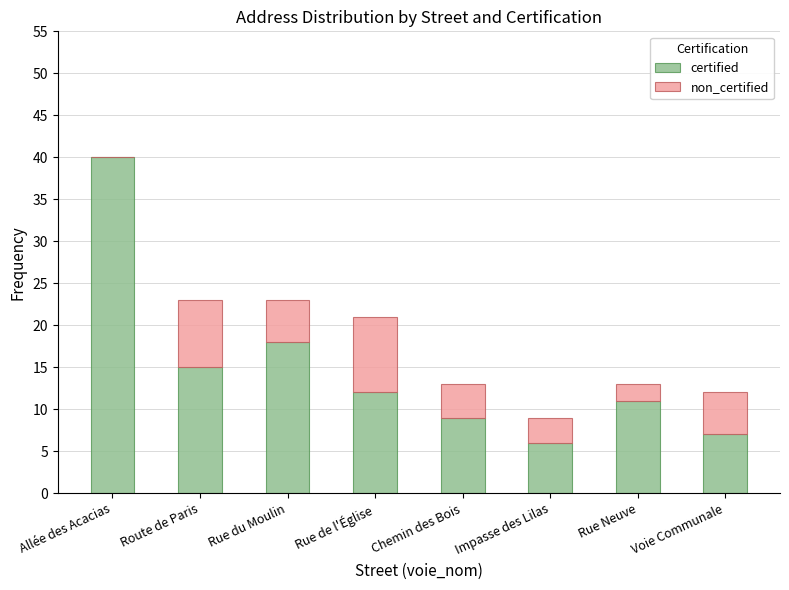

Which category has the highest value in the certified series?

Allée des Acacias